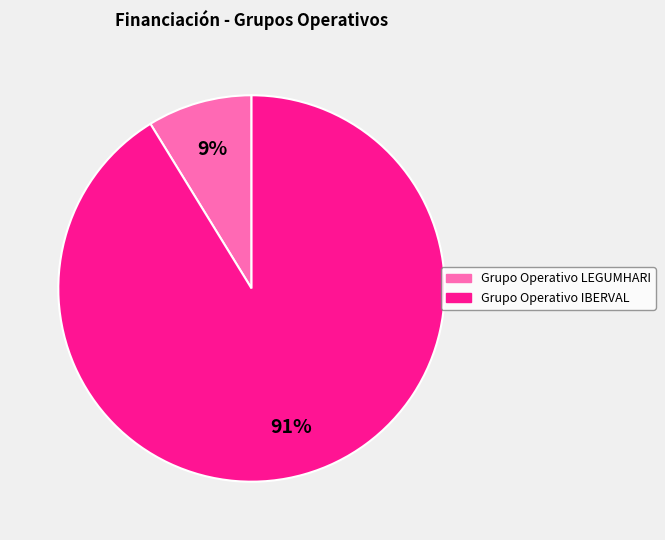

Between Grupo Operativo LEGUMHARI and Grupo Operativo IBERVAL, which is larger?

Grupo Operativo IBERVAL